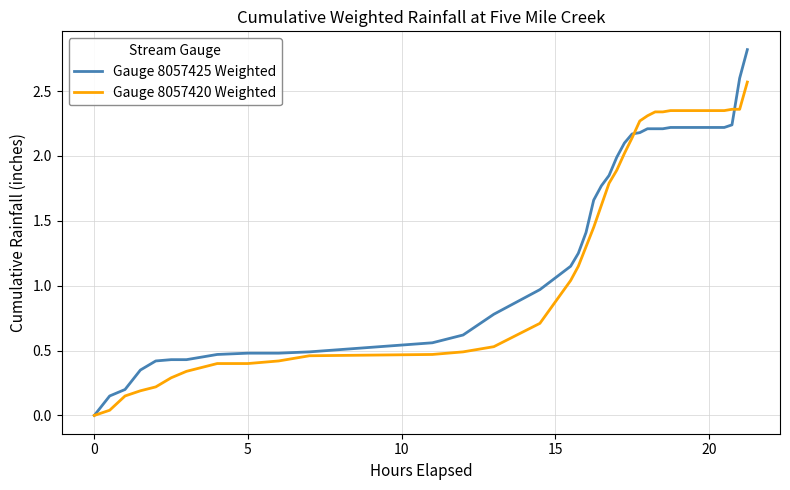

What is the highest value of the Gauge 8057420 Weighted series?

2.6